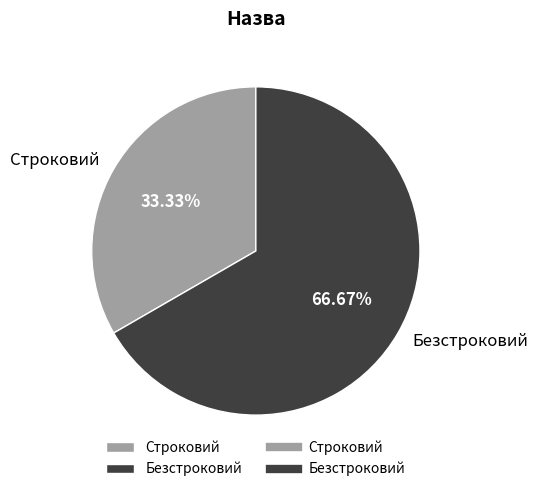

How much of the chart is everything except Безстроковий?

33.3%